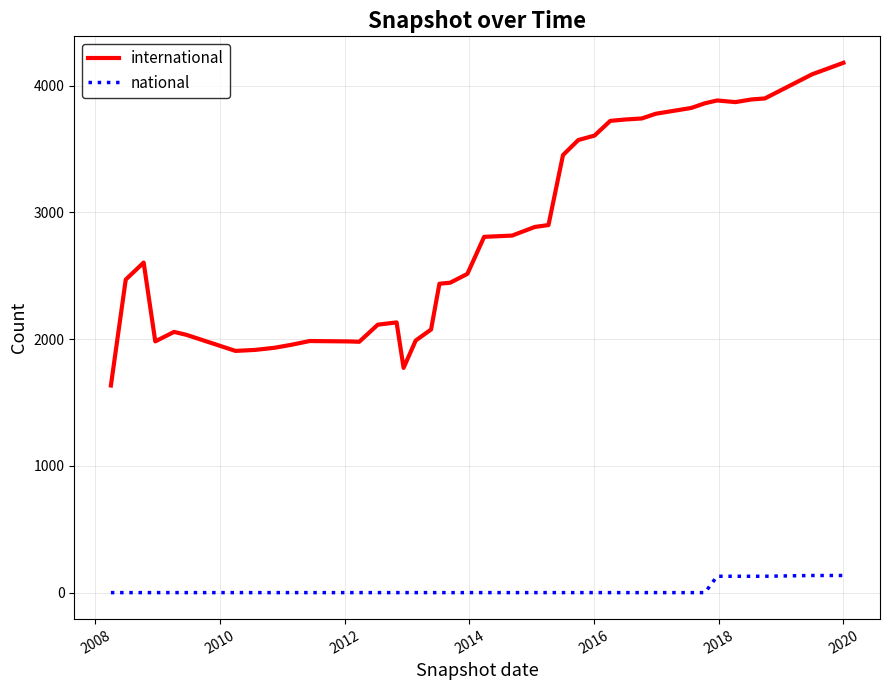

True or false: national and international intersect in this chart.

False